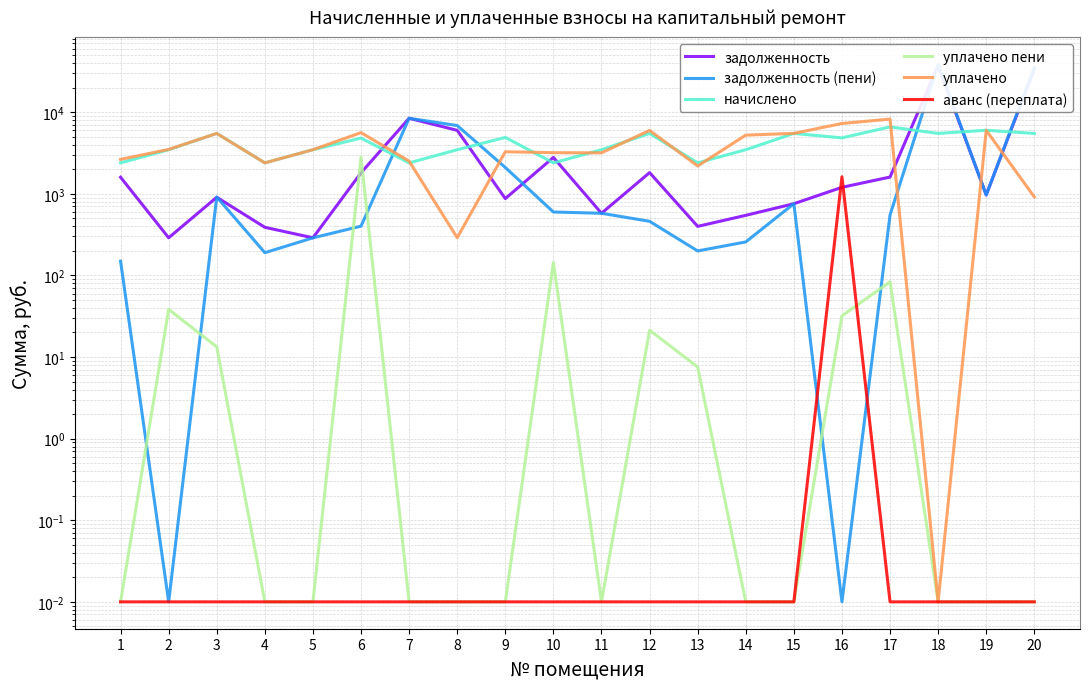

True or false: уплачено пени has more than 2 points higher than both neighbors.

True